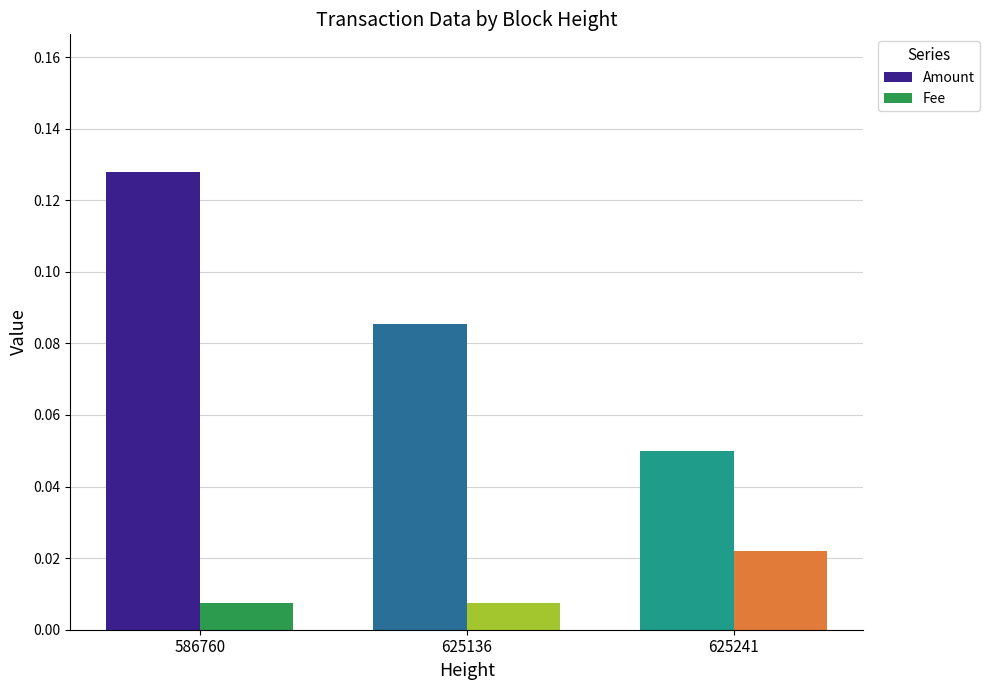

How many distinct data groups are displayed?

2